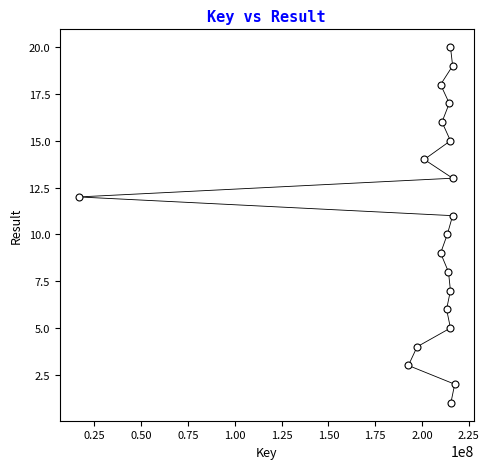

What is the range of Y values (max minus min)?

19